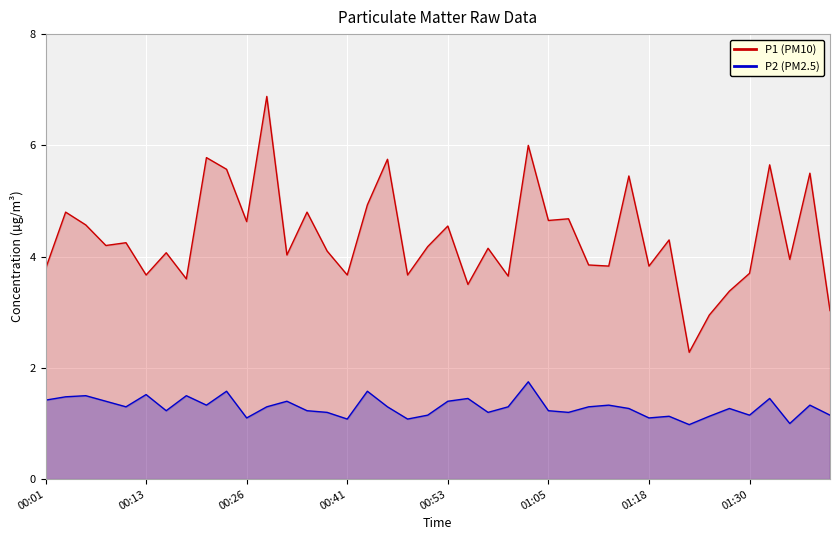

List the series in order of their peak value, lowest first.

P2, P1